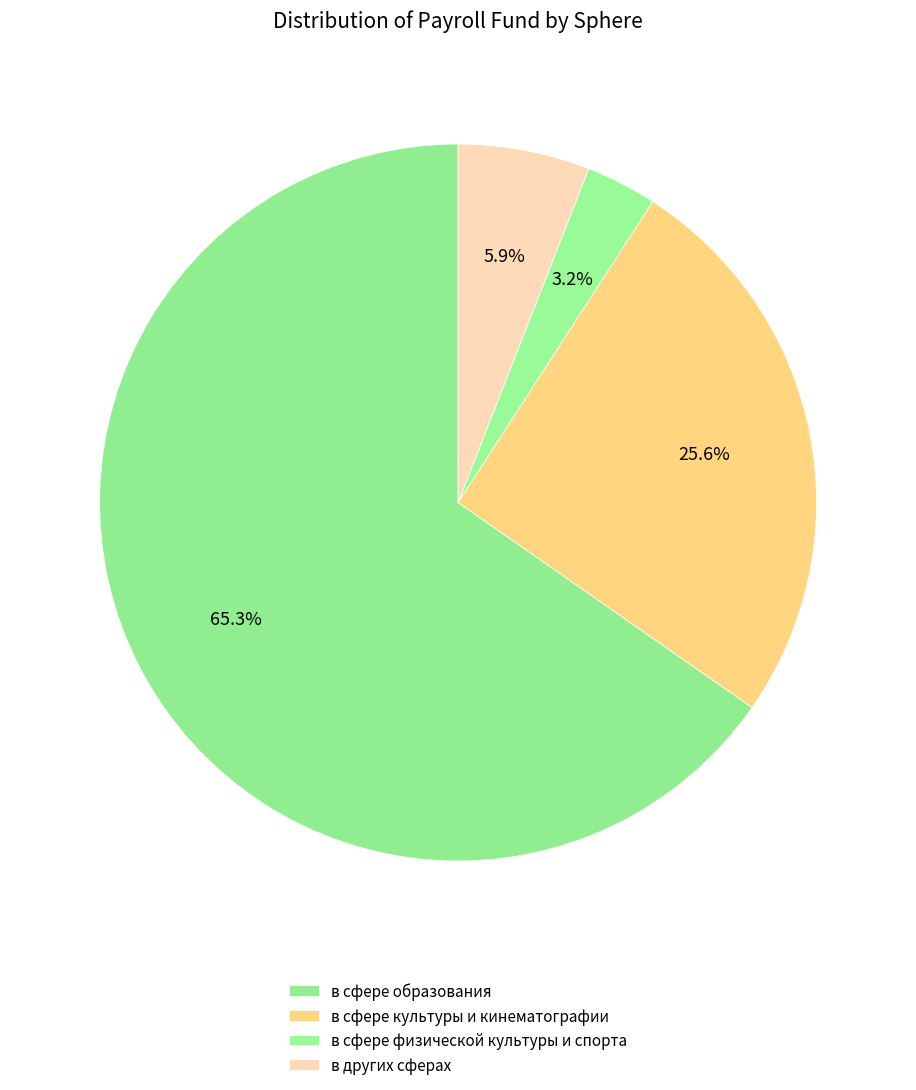

Count the number of slices in the pie.

4